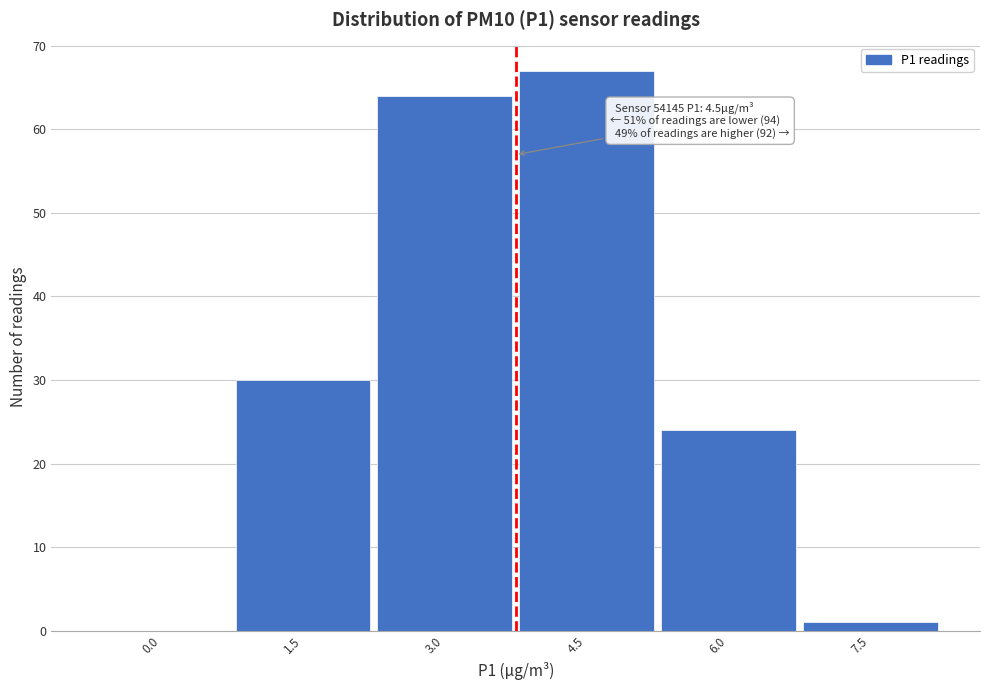

Reading left to right, extract all data points from this chart.

0.0=0	1.5=30	3.0=64	4.5=67	6.0=24	7.5=1